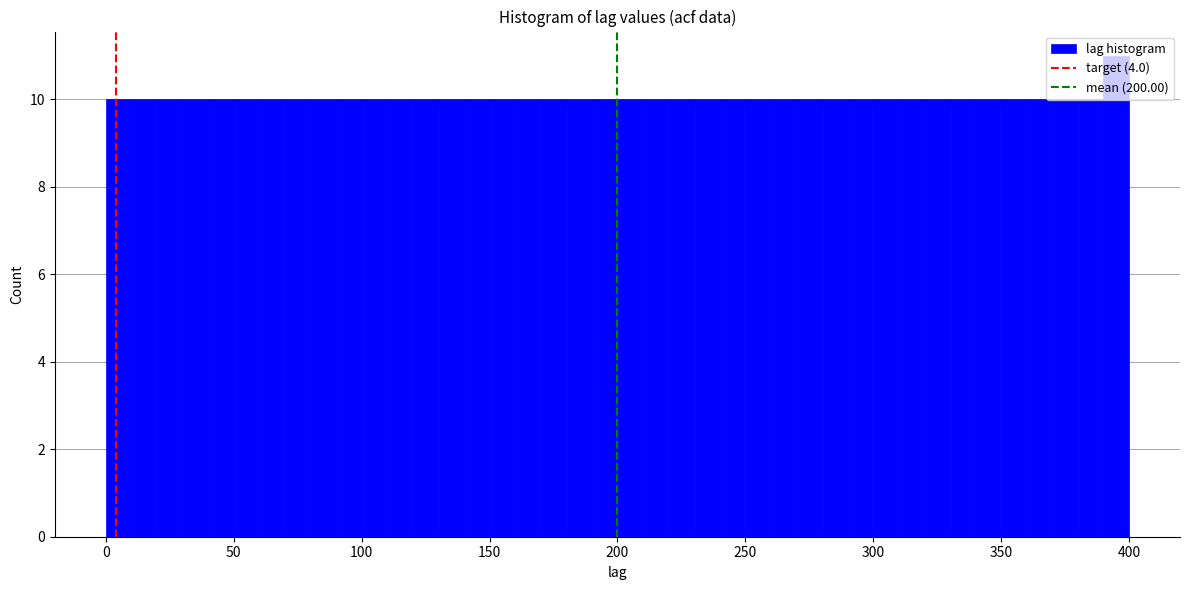

Around what value on the x-axis is the tallest bar? Give the approximate position of its centre, as read against the axis.

395